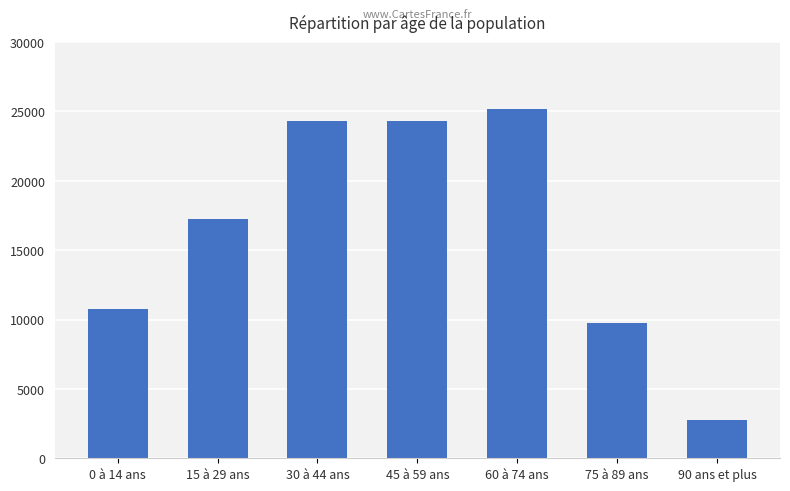

What is the approximate value at 75 à 89 ans, to the nearest 100?

9800